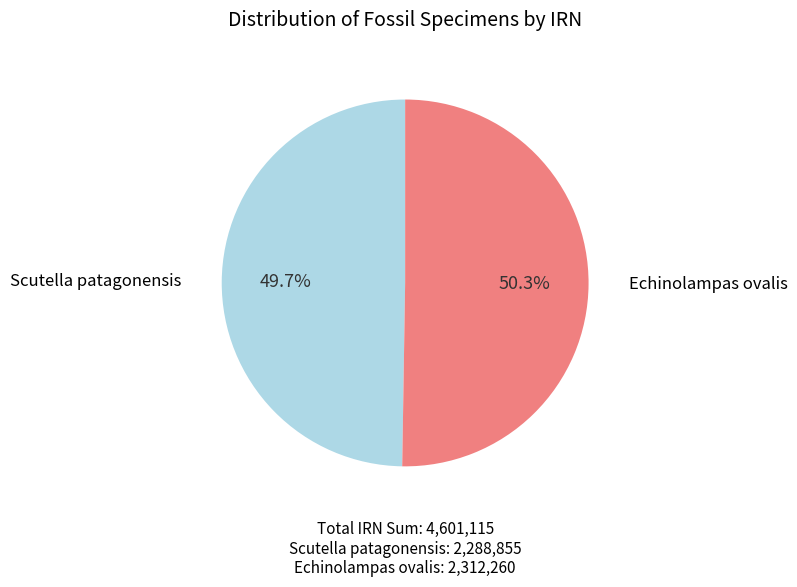

Does any single category account for the majority?

Yes